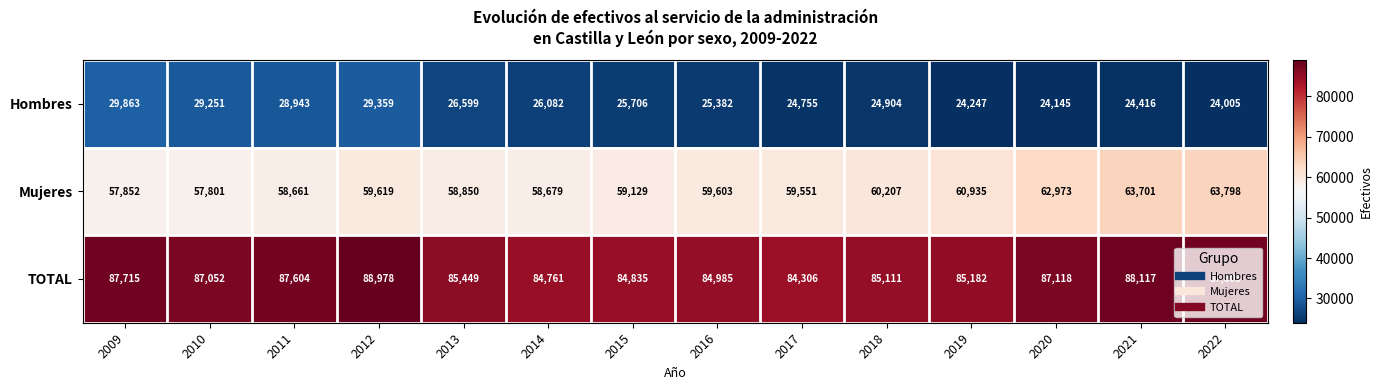

What is the difference between the Mujeres values at 2020 and 2012?

3354